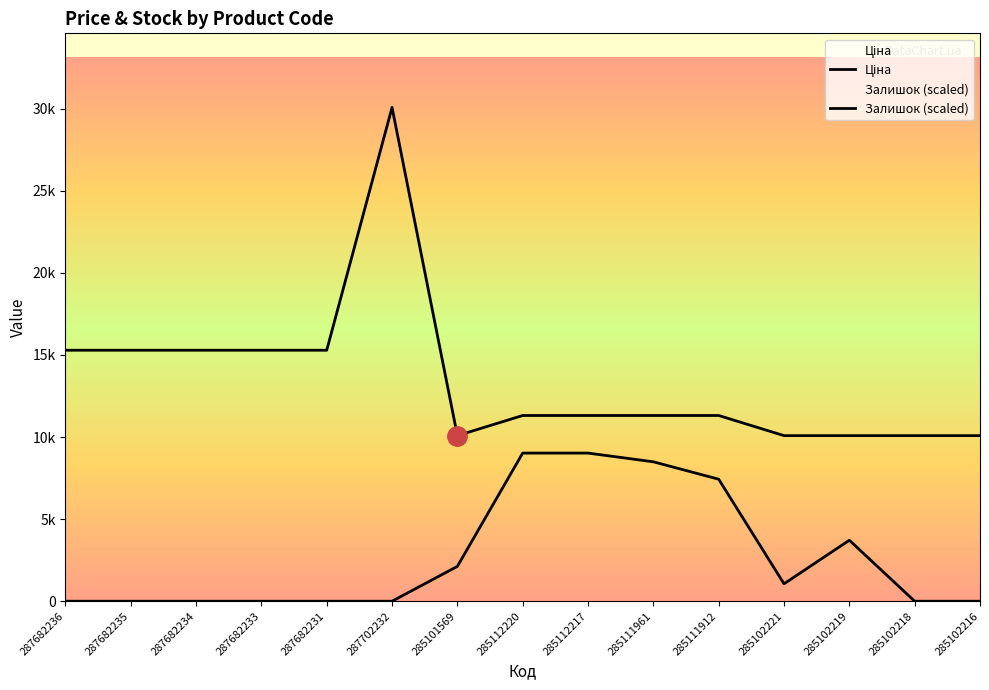

What is the greatest value displayed?

30077.8